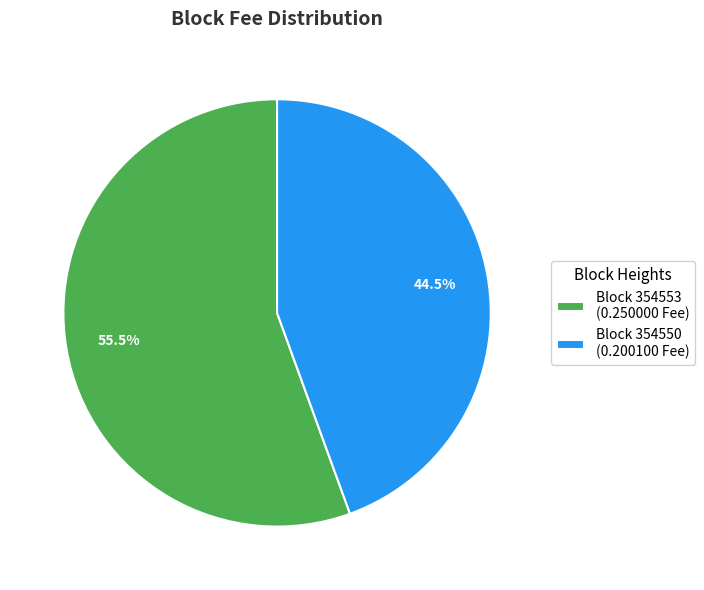

Which slice represents more than half of the pie?

Block 354553 (0.250000 Fee)